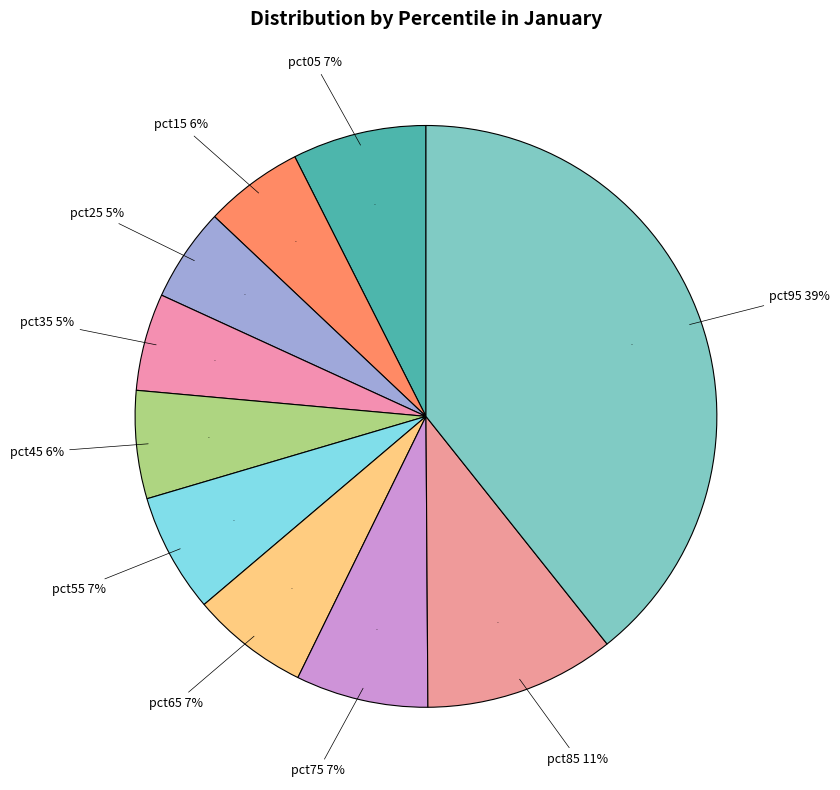

Is pct15 the majority of the pie?

No